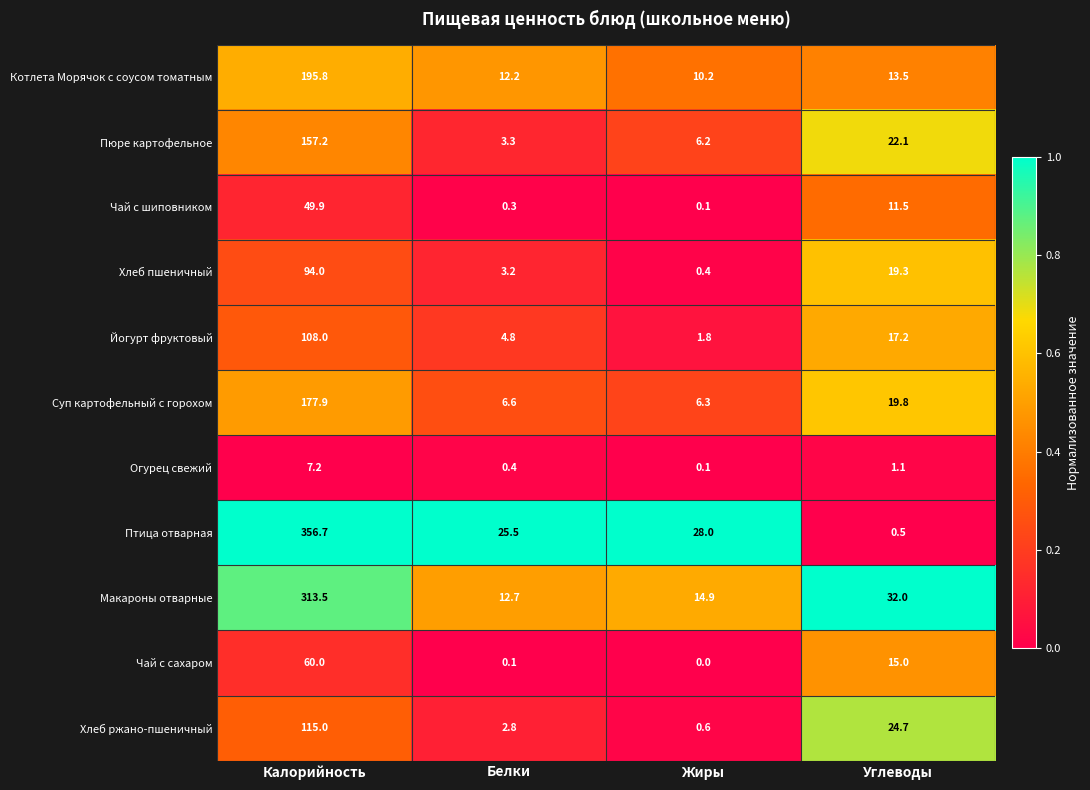

The Огурец свежий series shows 7.2 at Калорийность. True or false?

True